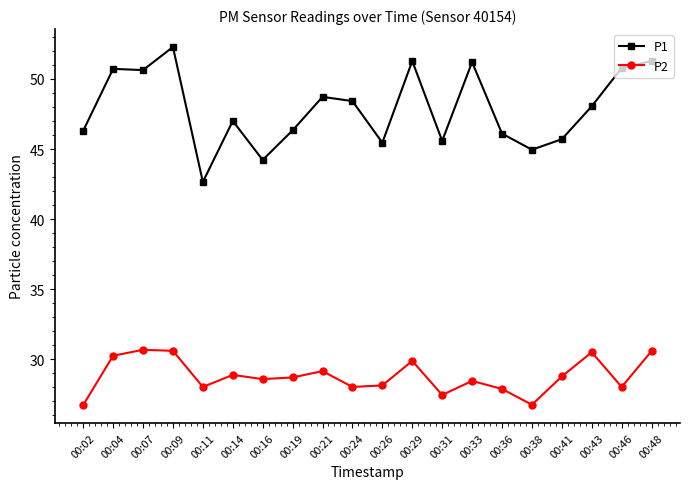

What is the difference between the highest and lowest values at 00:36?

18.2